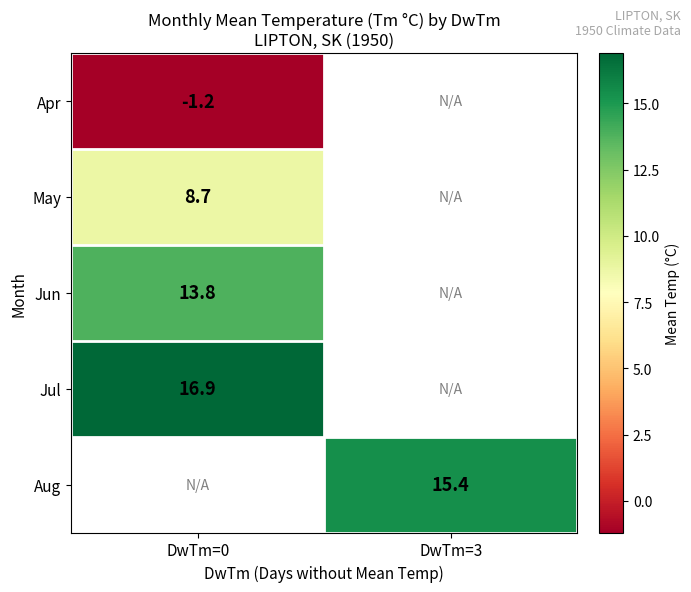

The value of Jun at DwTm=0 is 13.8. True or false?

True